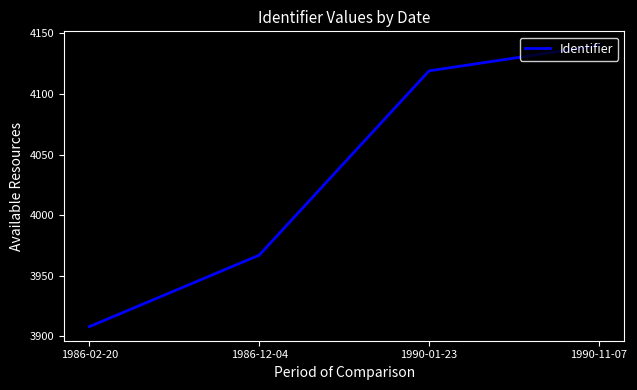

Approximately how many times larger is the value at 1986-02-20 compared to 1990-01-23?

0.9